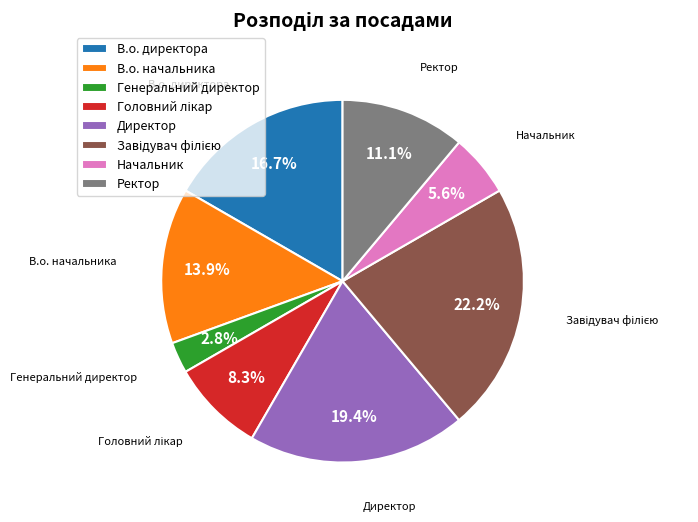

What portion of the pie excludes Директор?

80.6%